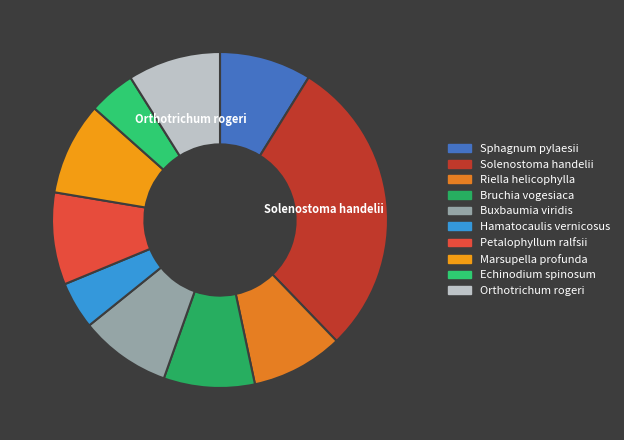

How many slices are in this pie chart?

10